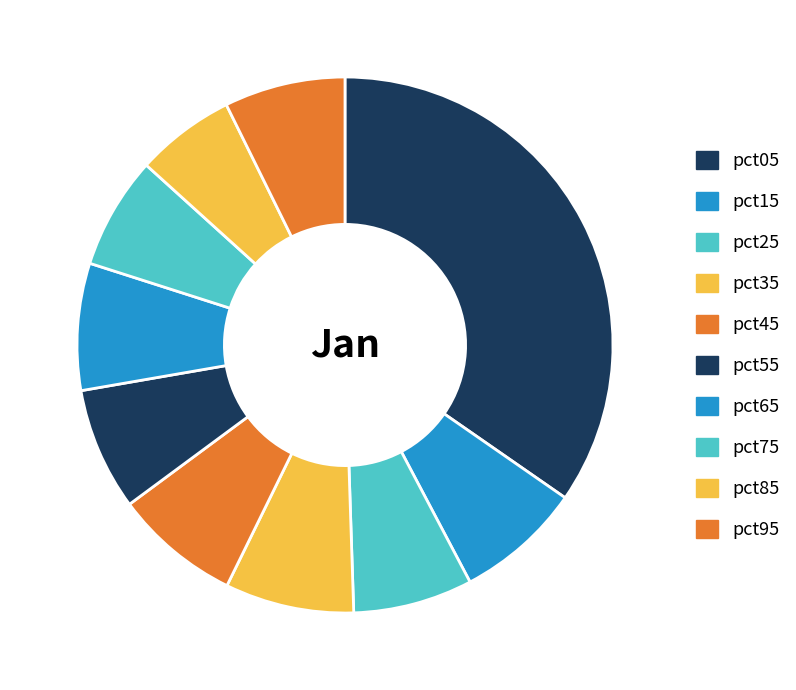

Is the sum of pct05 and pct85 greater than half?

No